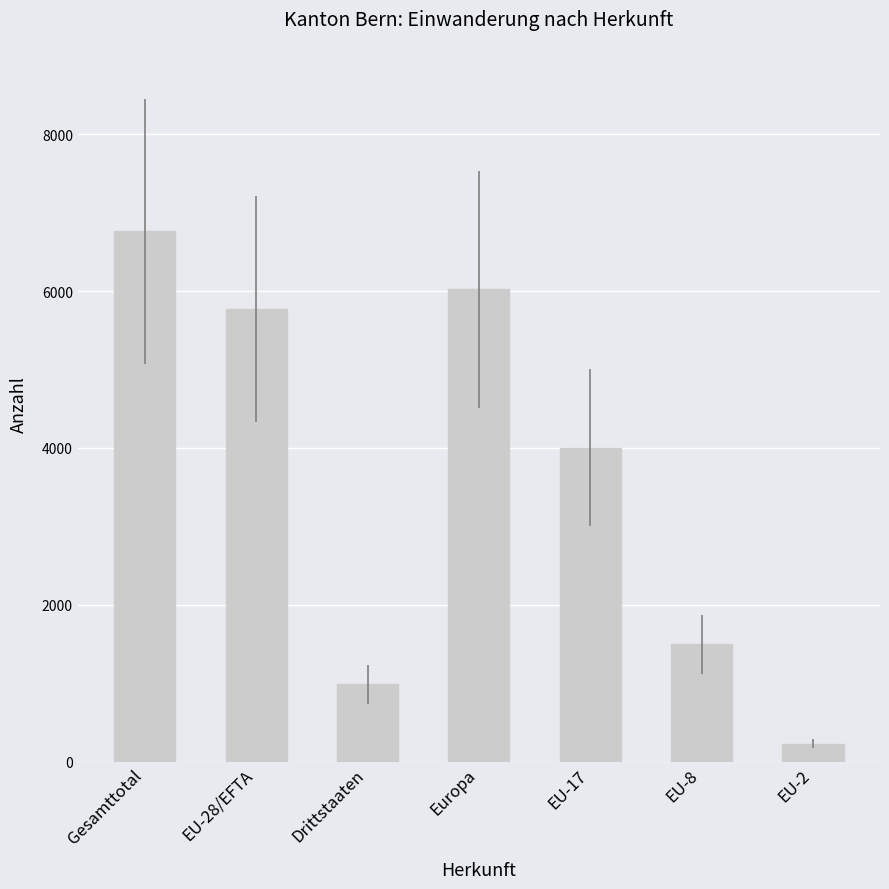

What is the ratio of the value at Drittstaaten to the value at Gesamttotal?

0.1